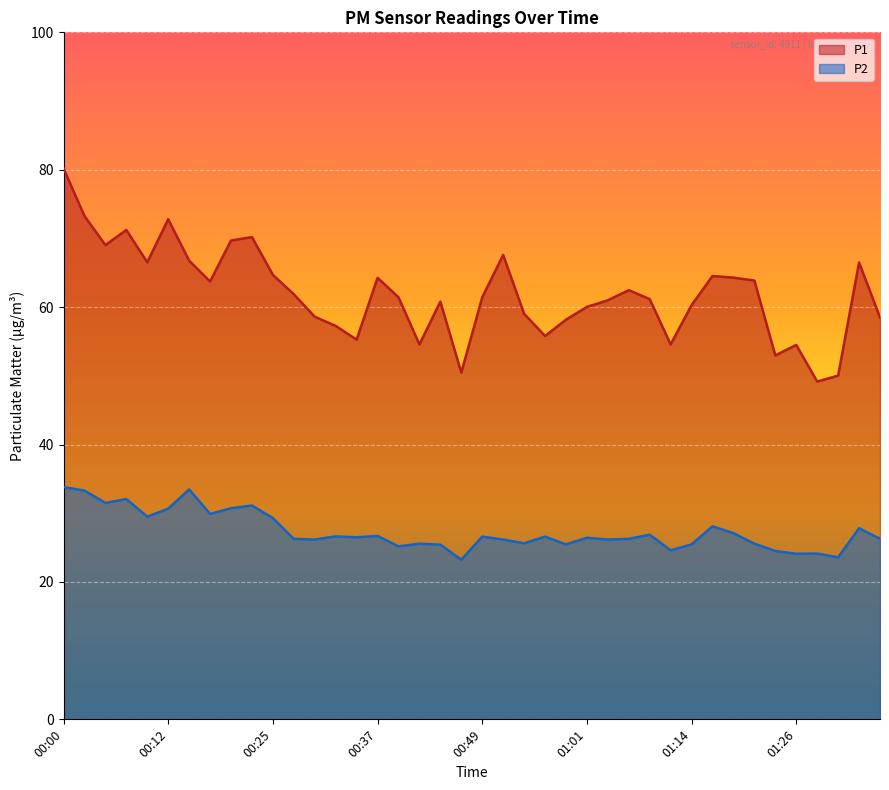

List the series in order of their overall mean, highest first.

P1, P2